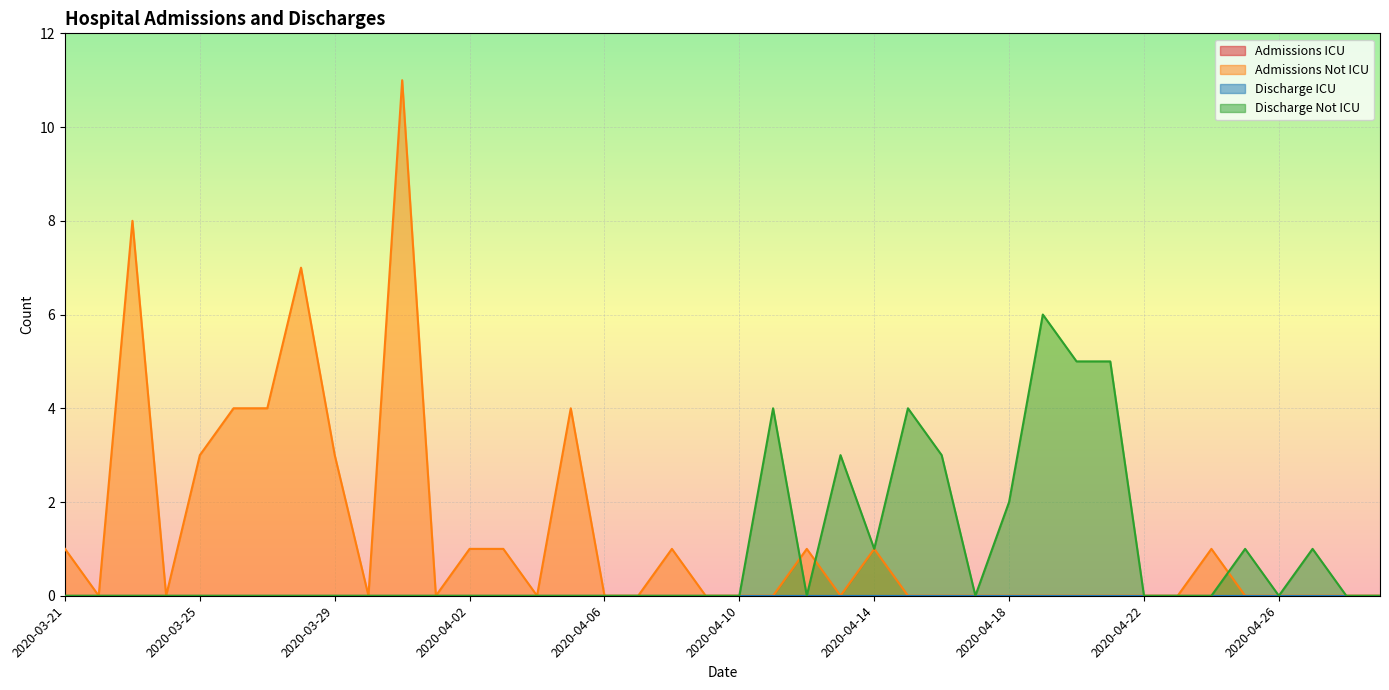

What is the label of the 7th point from the left?

2020-03-27